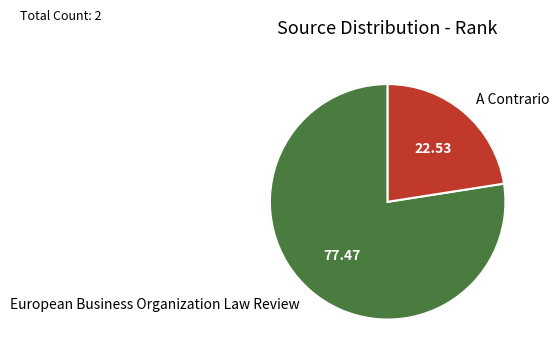

What is the ratio of the value at A Contrario to the value at European Business Organization Law Review?

0.3